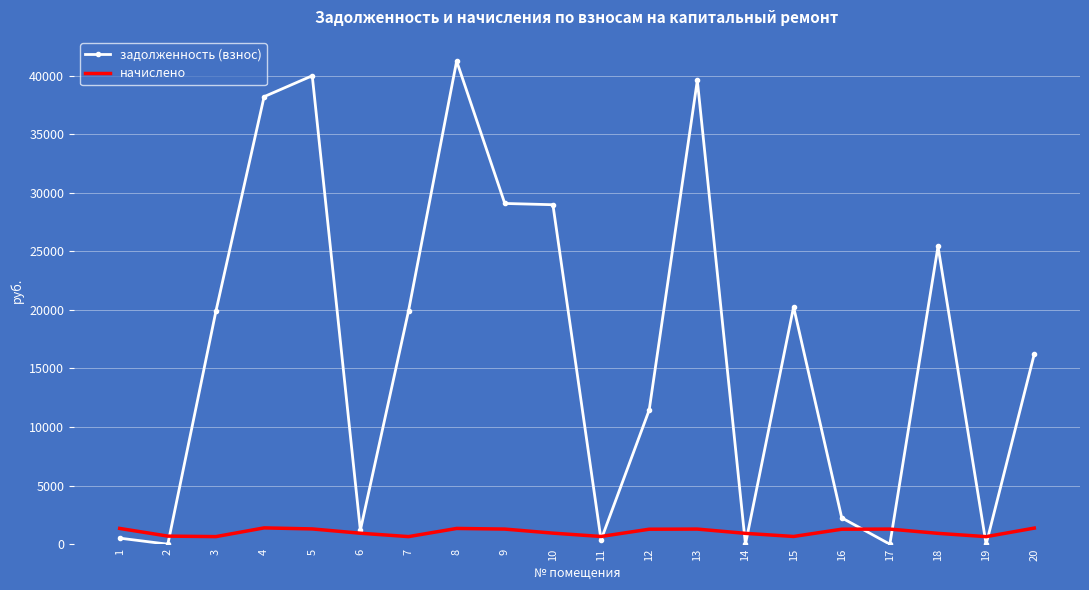

How many values in the задолженность (взнос) series are below 19905?

10